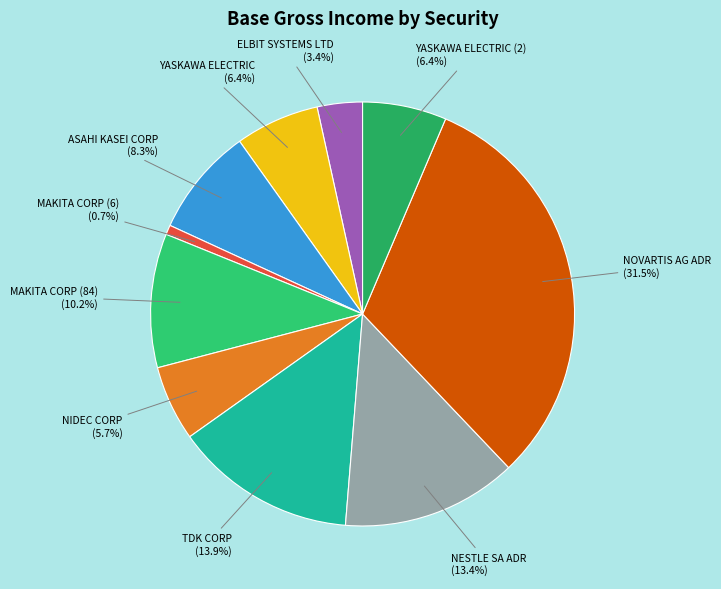

Does MAKITA CORP (6) (0.7%) account for over 50% of the chart?

No